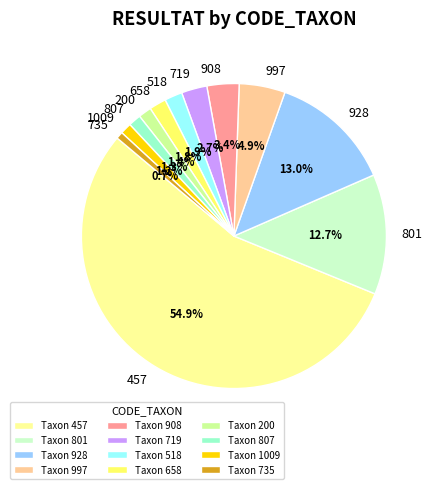

Combined, do 658 and 735 account for over 50%?

No